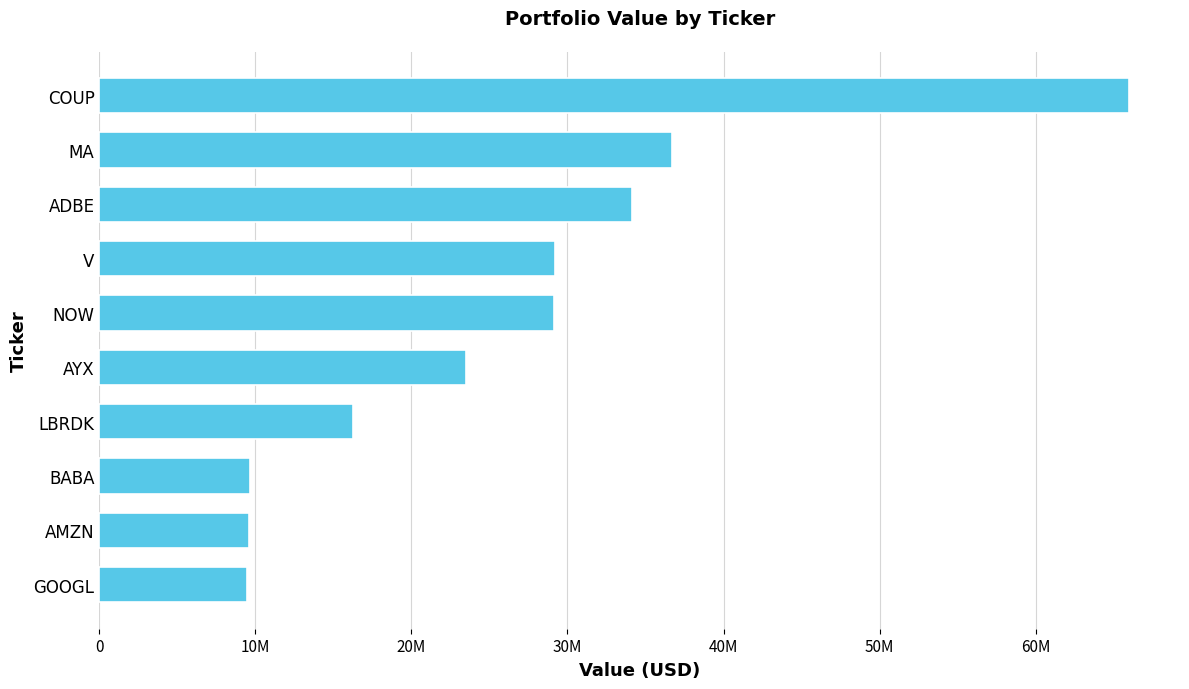

Does the chart contain any negative values?

No